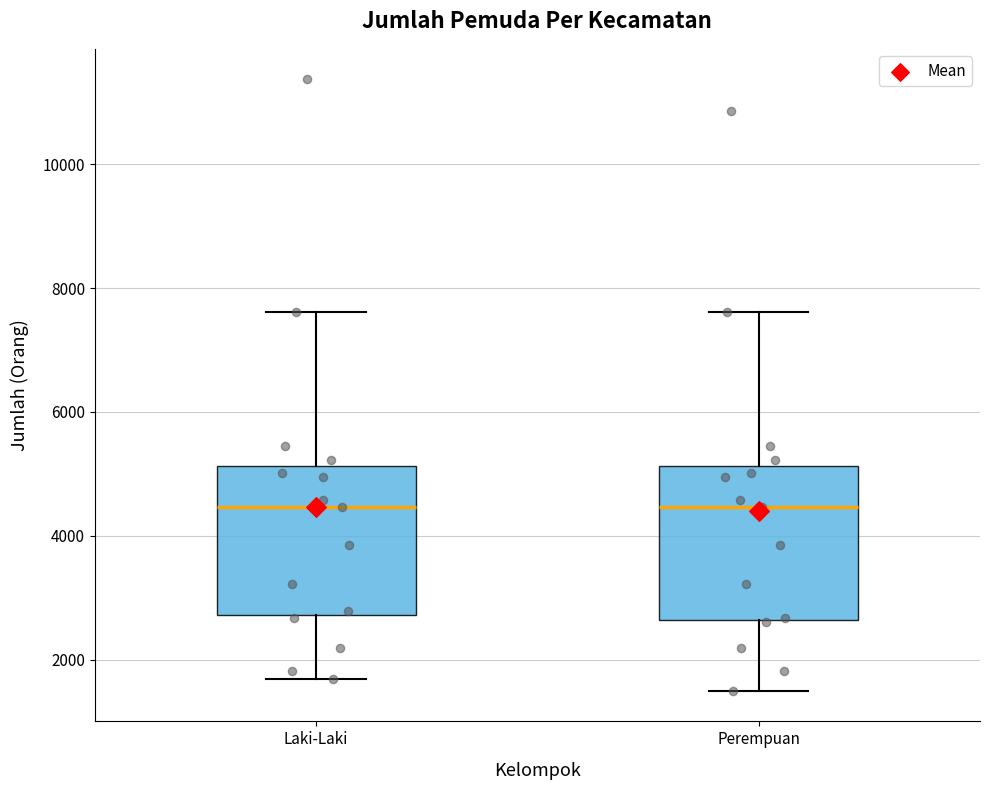

Reading left to right, transcribe this box plot: for each box, give where its median line is, the range the box spans, and where its two whiskers end, as read against the y-axis. The values are not printed on the chart, so give them approximately, as read against the axis.

Laki-Laki: median 4400, box 2800 to 5200, whiskers 1600 to 7600
Perempuan: median 4400, box 2600 to 5200, whiskers 1400 to 7600